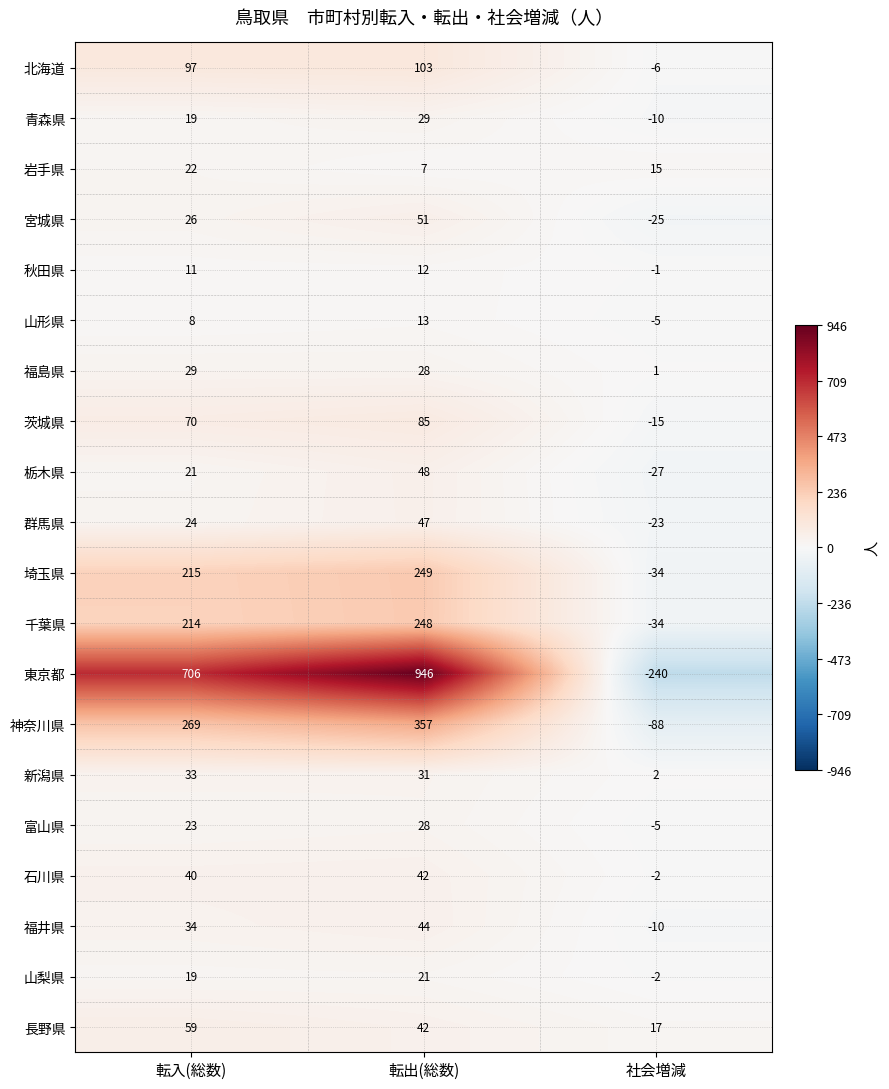

Which label corresponds to the largest value in the chart?

転出(総数)